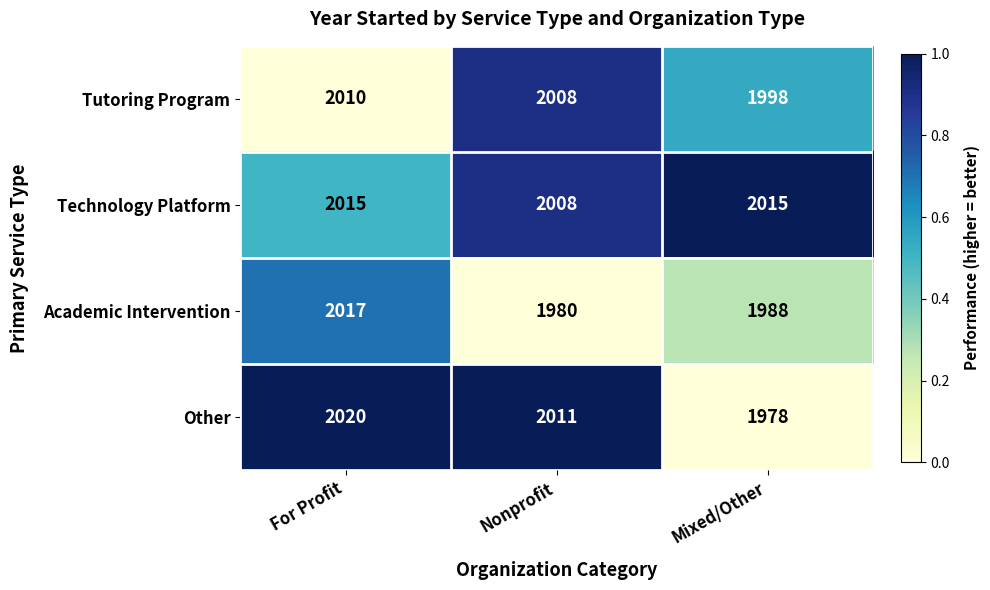

What is the difference between the maximum and minimum values in the Academic Intervention series?

37